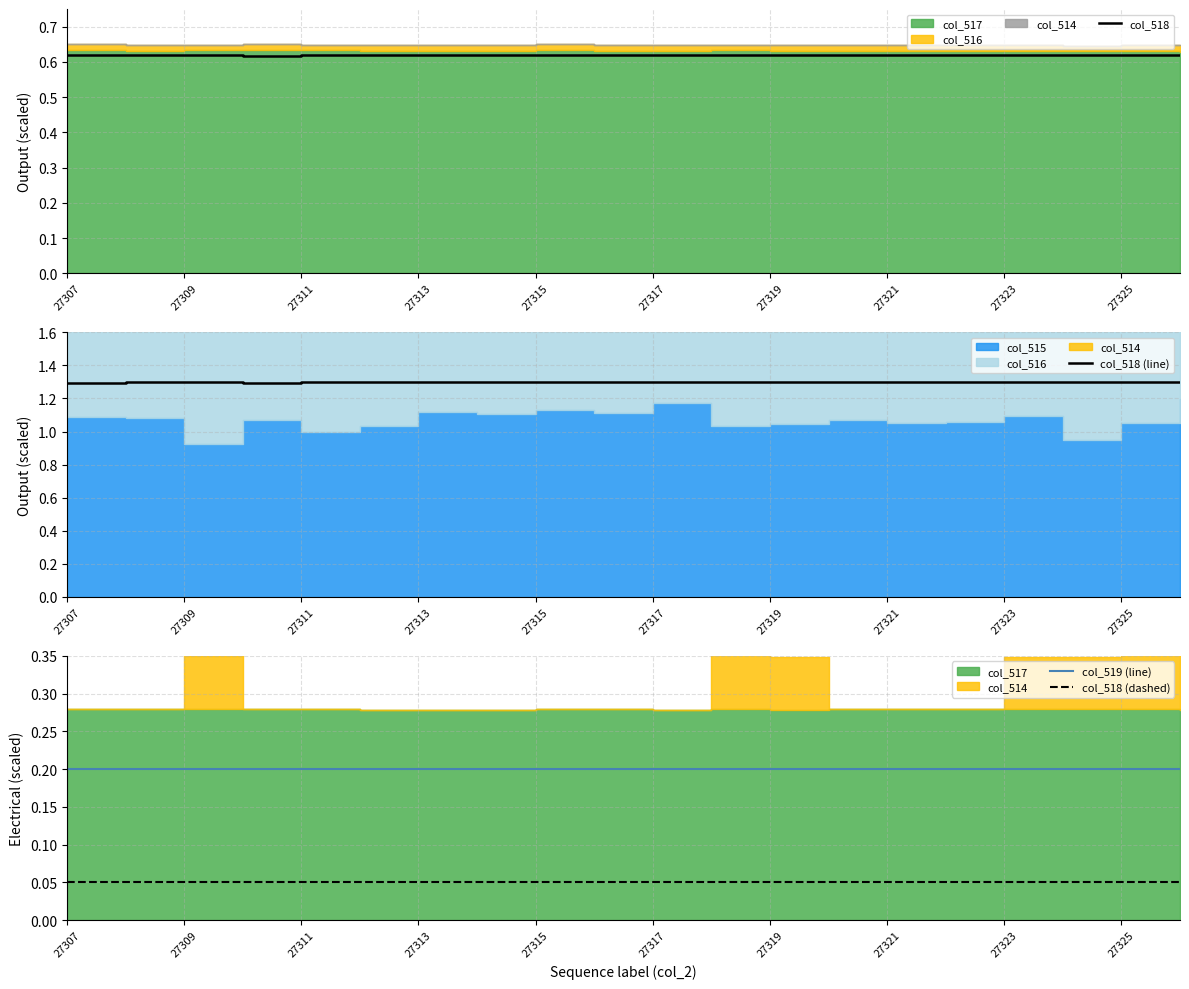

True or false: col_518 (dashed) and col_519 (line) cross at least once.

False